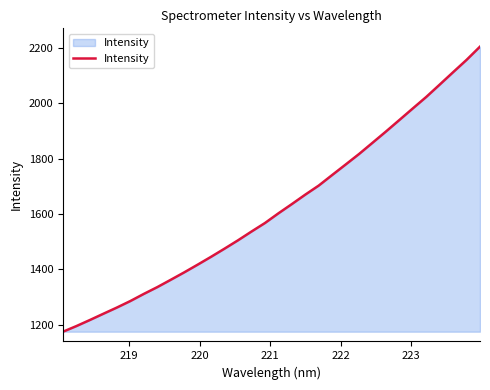

What is the difference between the maximum and minimum values?

1029.7